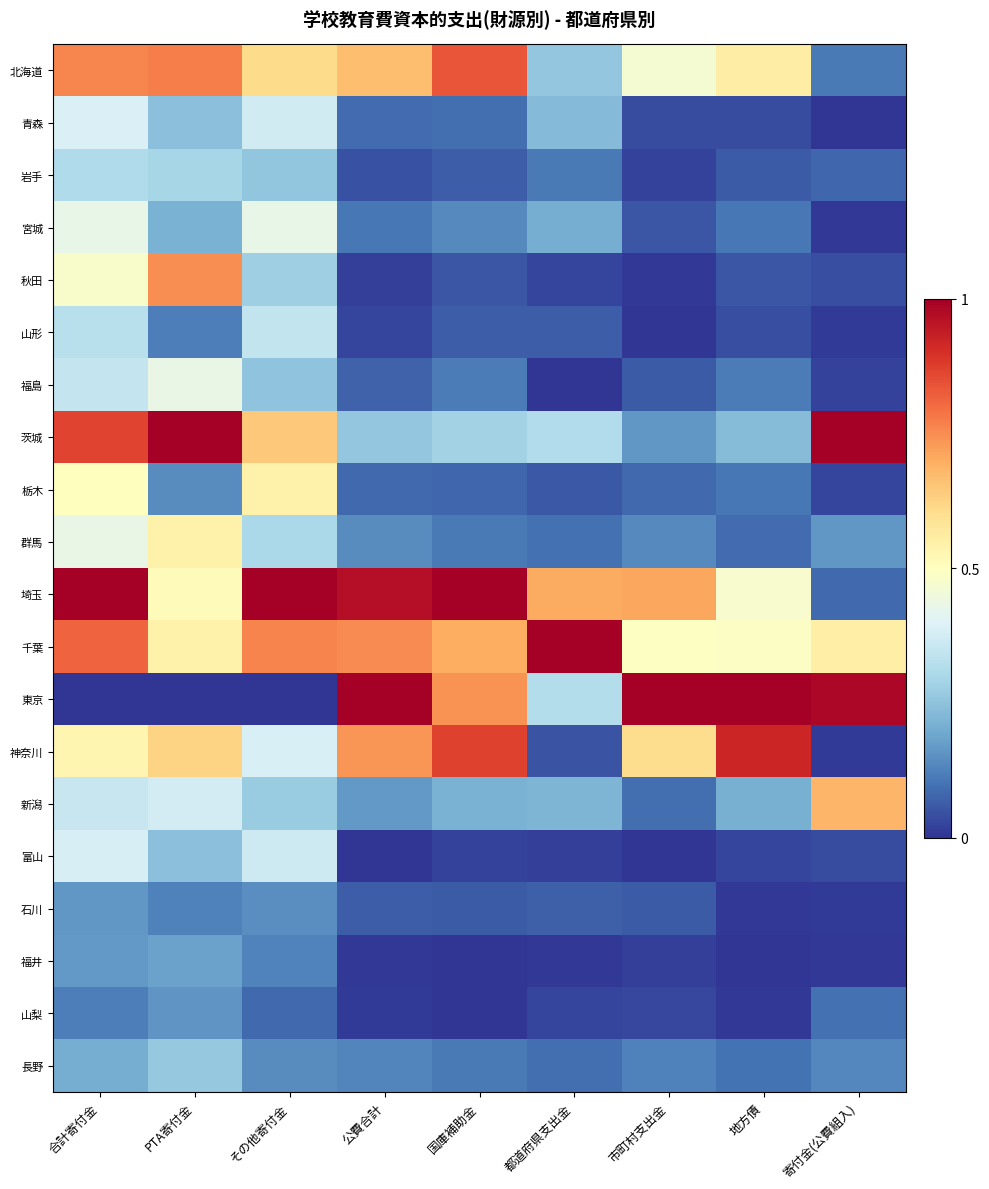

Which series has the widest spread of values?

東京